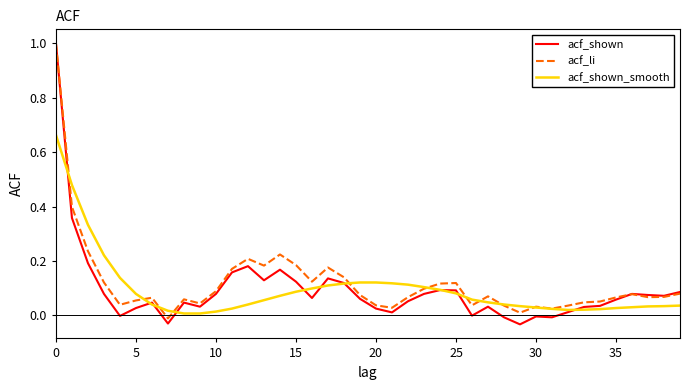

Which series has the widest spread of values?

acf_shown